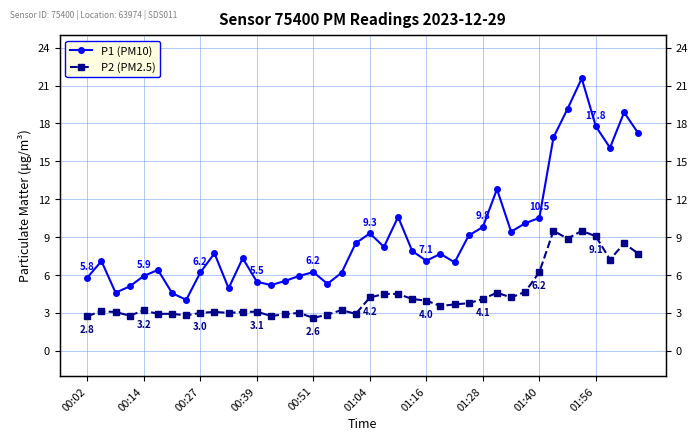

The value of P2 (PM2.5) at 01:04 is 1.3. True or false?

False